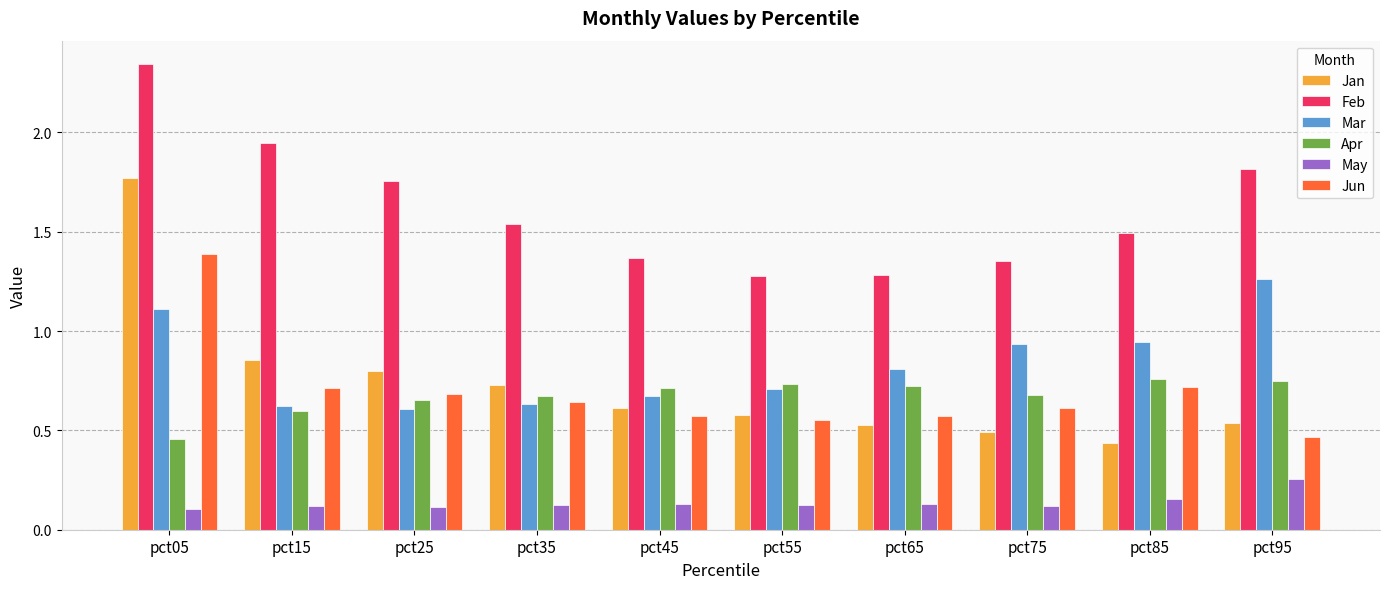

How many series are shown in this chart?

6